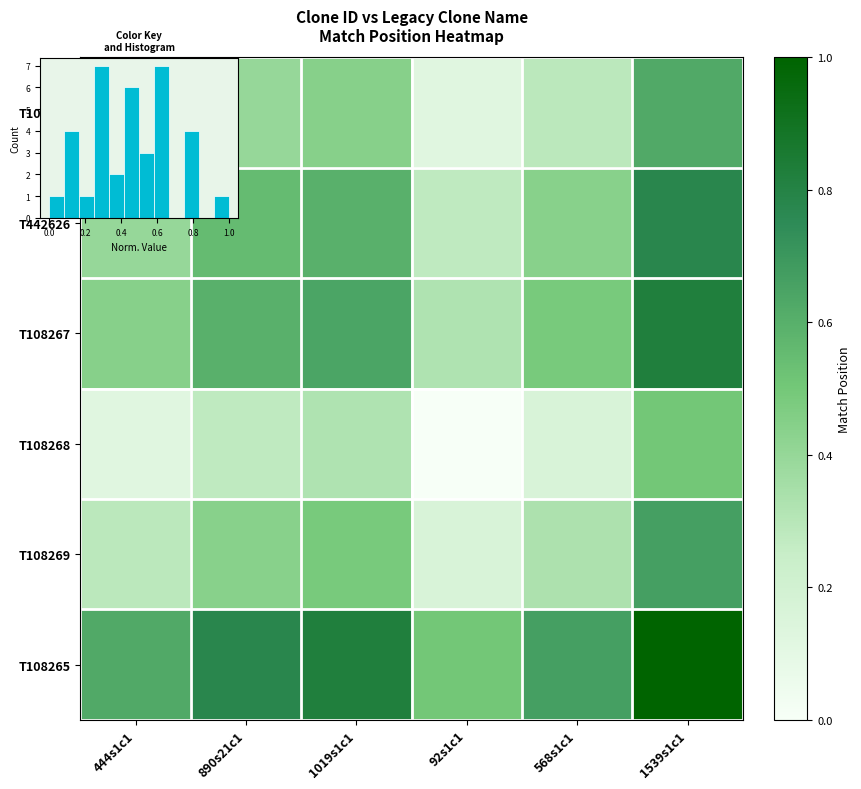

Which category has the lowest value across all series?

92s1c1